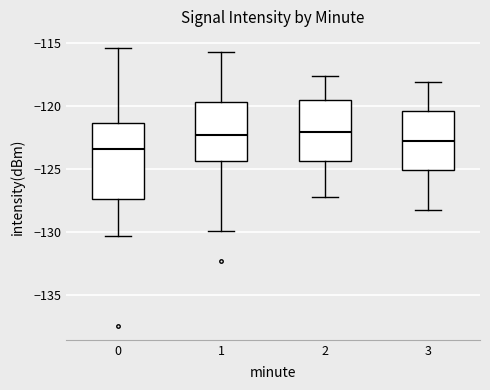

Reading left to right, read every box against the y-axis: the position of its median line, the range the box covers, and the ends of its whiskers. The values are not printed on the chart, so give them approximately, as read against the axis.

0: median -123.5, box -127.5 to -121.5, whiskers -130.5 to -115.5
1: median -122.5, box -124.5 to -119.5, whiskers -130.0 to -115.5
2: median -122.0, box -124.5 to -119.5, whiskers -127.0 to -117.5
3: median -123.0, box -125.0 to -120.5, whiskers -128.5 to -118.0